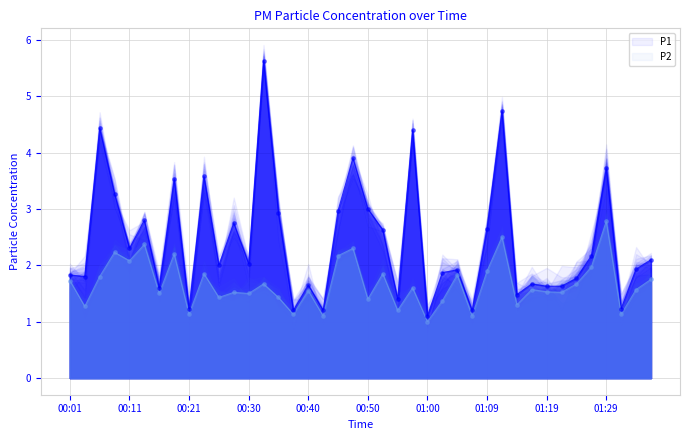

Which series reaches the maximum Y coordinate?

P1